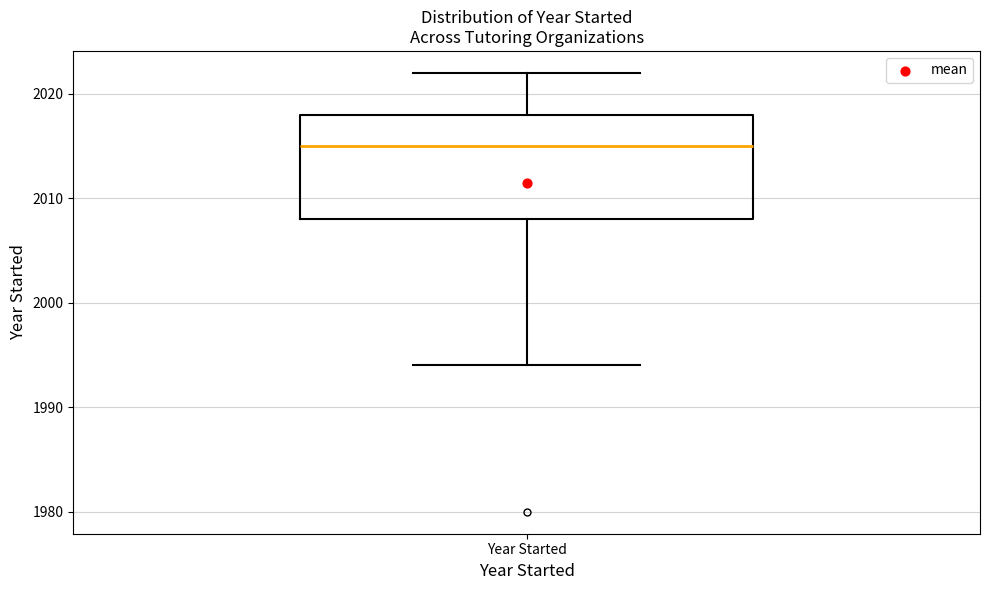

Where does the upper whisker of the box for Year Started end on the y-axis? The values are not printed on the chart, so give them approximately, as read against the axis.

2022